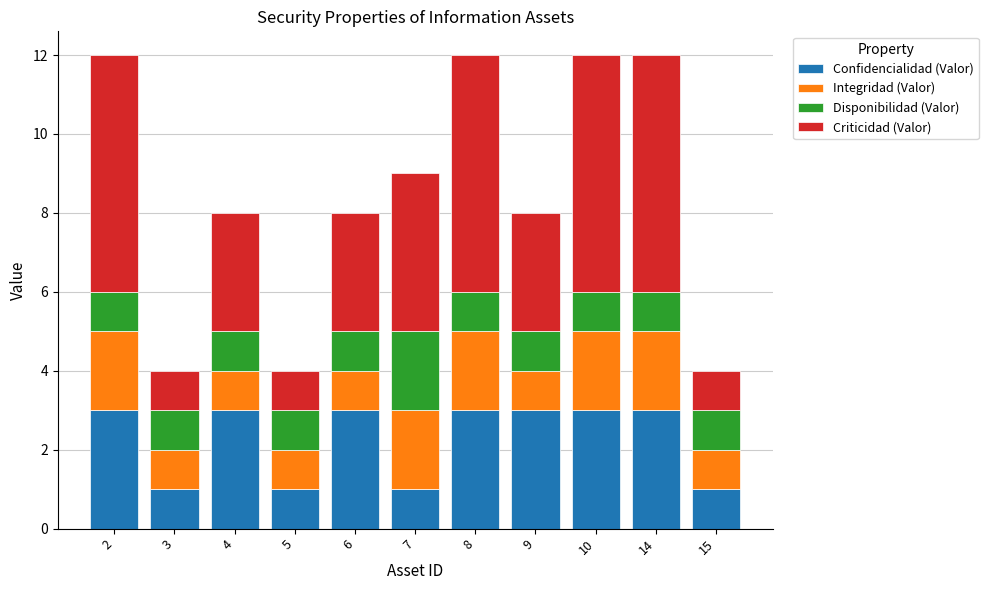

The value of Confidencialidad (Valor) at 15 is 1. True or false?

True